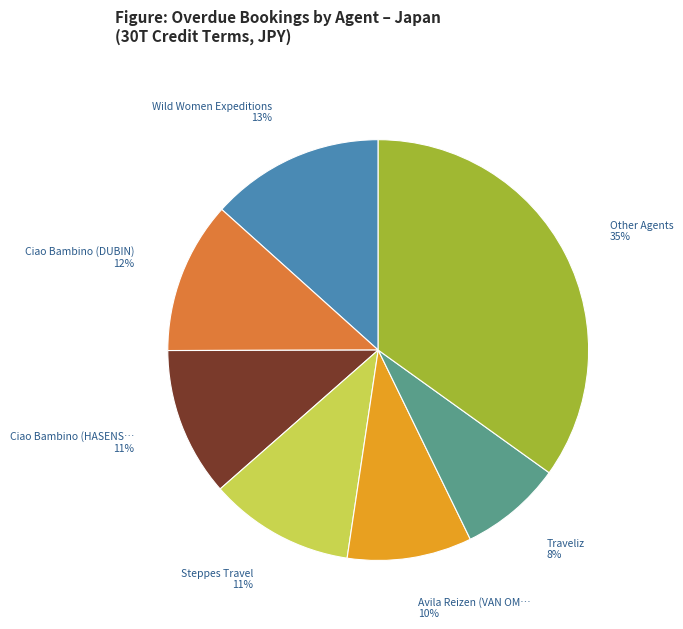

To the nearest percent, what is the average slice percentage?

14%